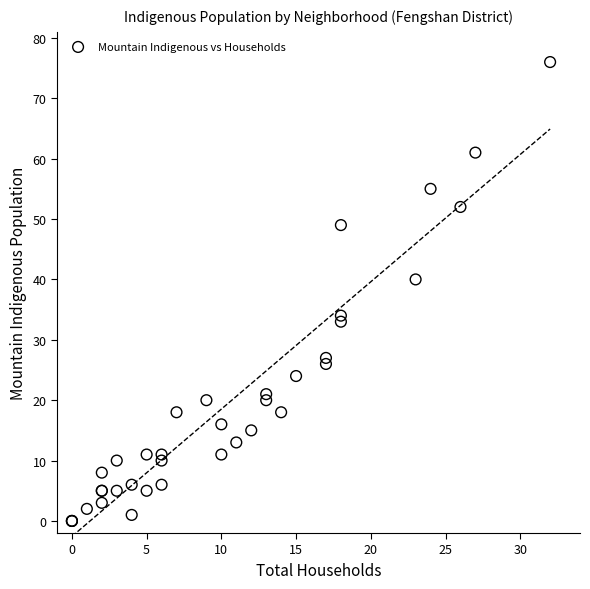

What Y value in the scatter plot is closest to 38?

40